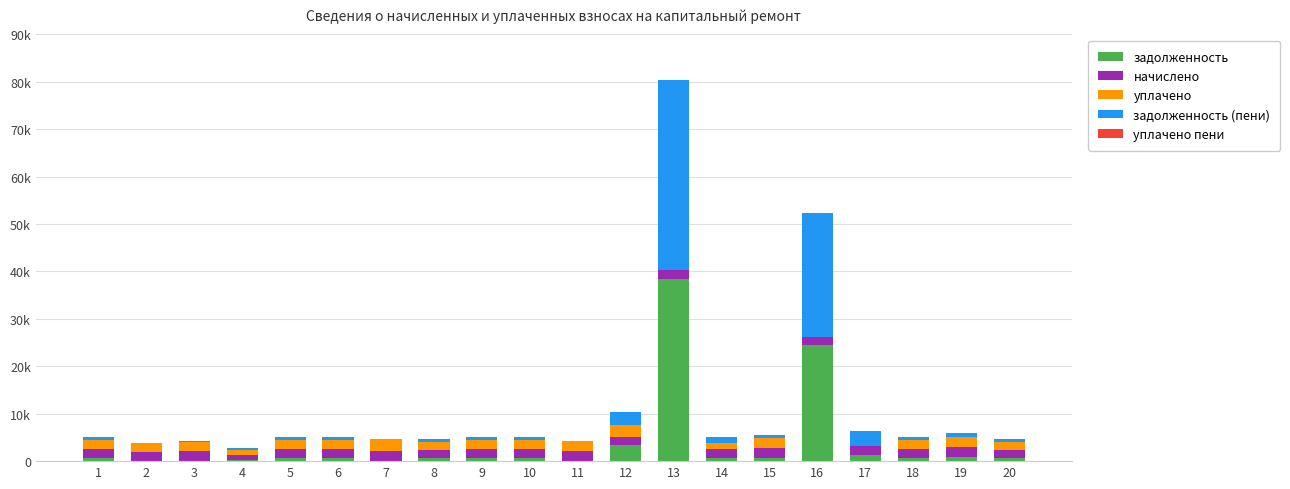

What is the sum of all начислено values?

37408.3